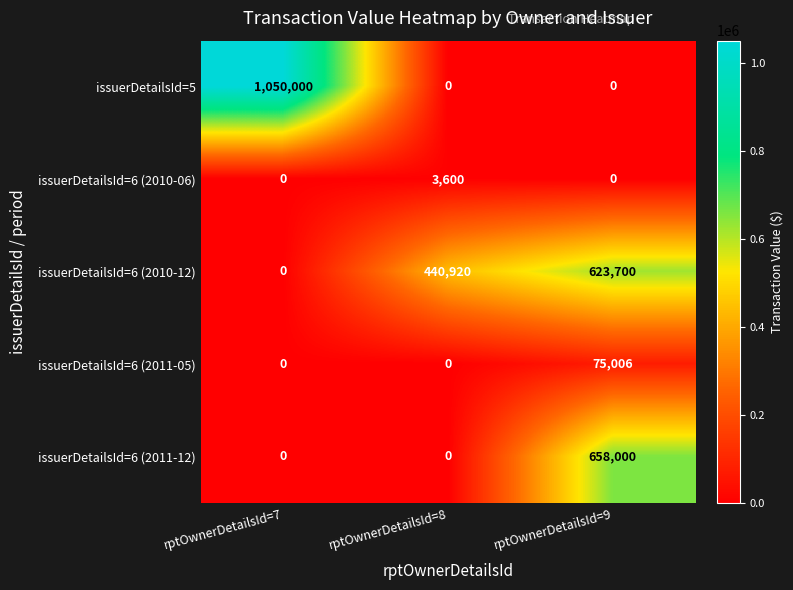

Which category has the highest value in the issuerDetailsId=6 (2011-05) series?

rptOwnerDetailsId=9